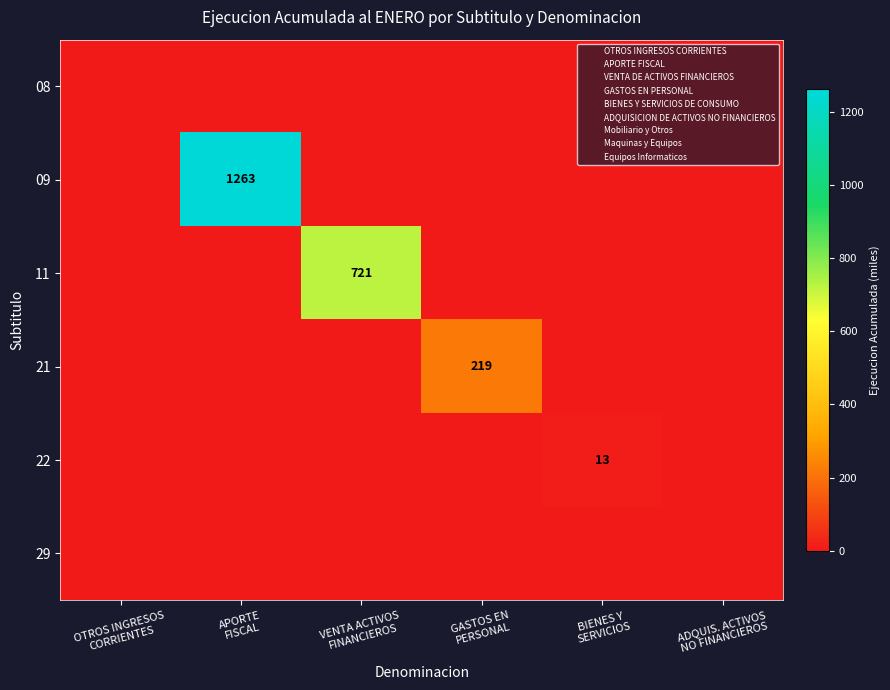

The value of 21 at VENTA ACTIVOS FINANCIEROS is 91. True or false?

False